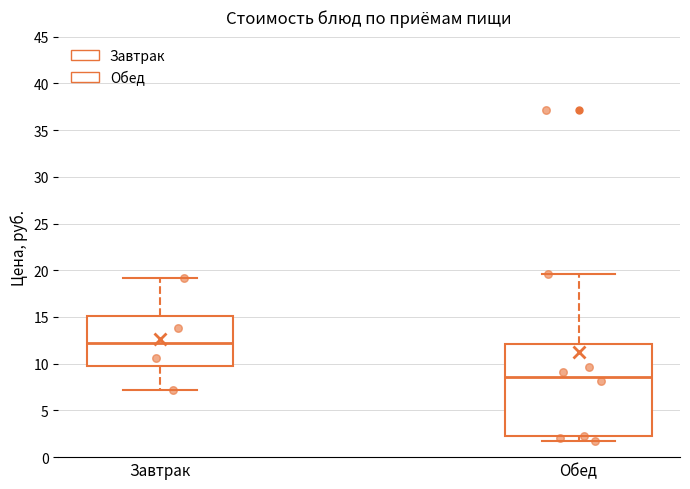

Which box is the tallest, from its lower edge to its upper edge?

Обед